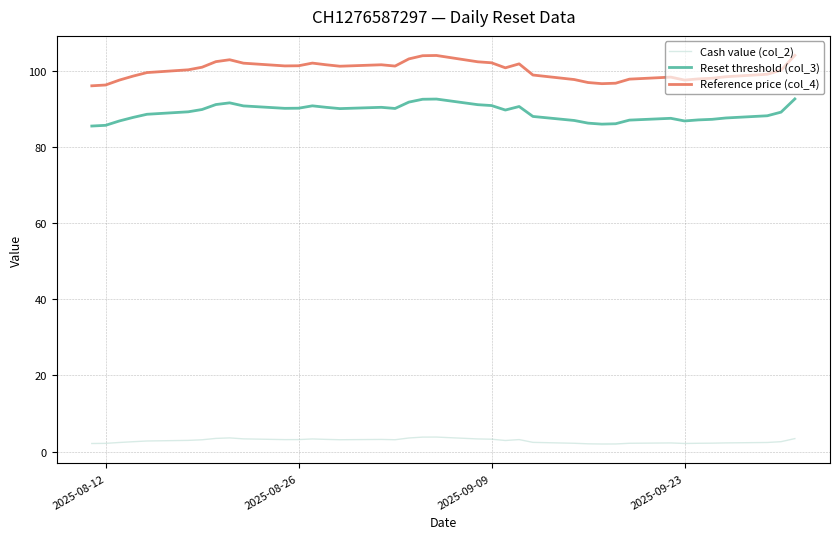

What are all the series names shown in the legend?

Cash value (col_2), Reset threshold (col_3), Reference price (col_4)